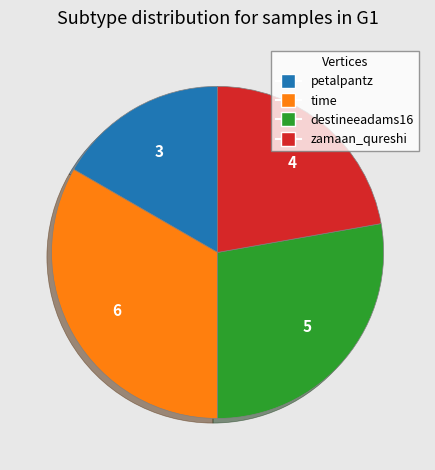

Does petalpantz represent more than half of the total?

No